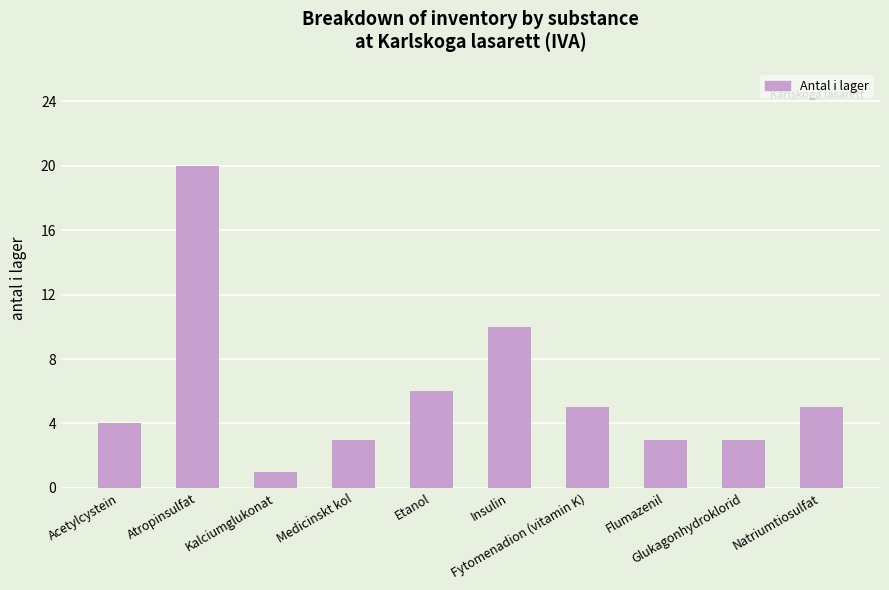

What is the difference between the values at Insulin and Fytomenadion (vitamin K)?

5